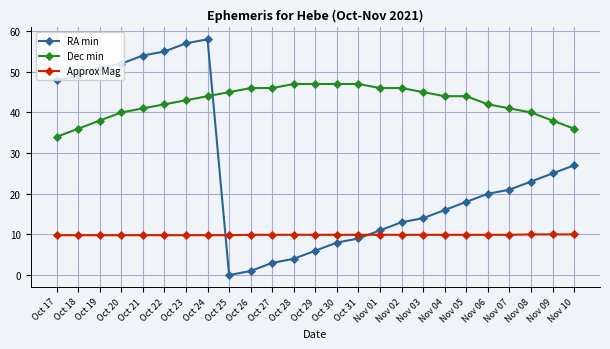

True or false: Approx Mag and Dec min cross at least once.

False